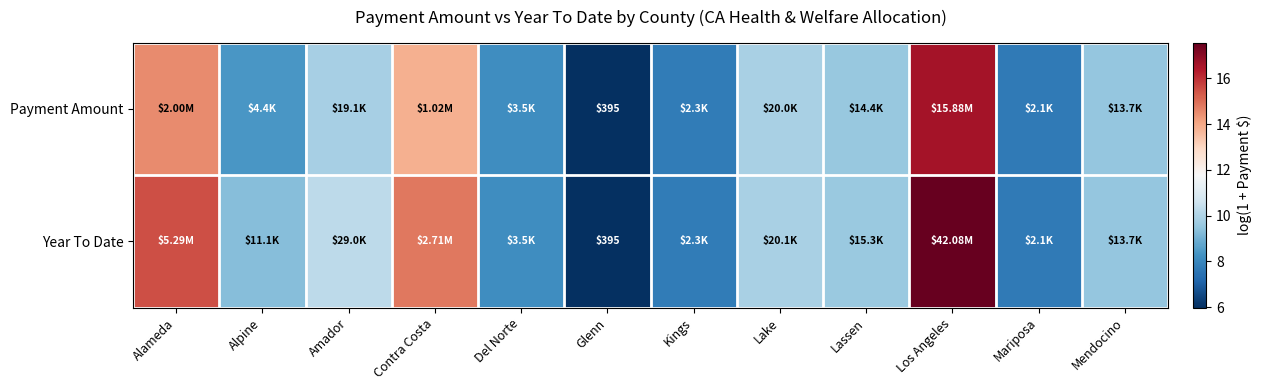

Between Los Angeles and Mariposa, which series saw the biggest shift?

Year To Date